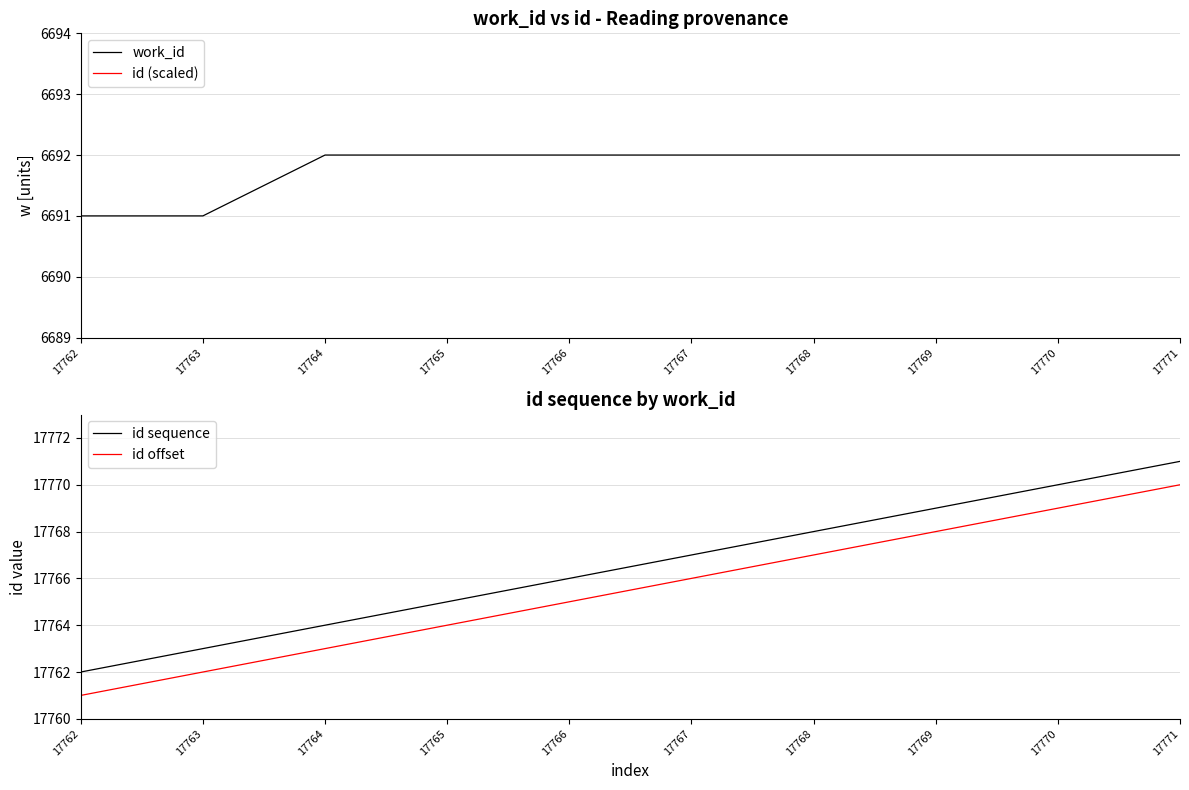

What is the sum of all work_id values?

66918